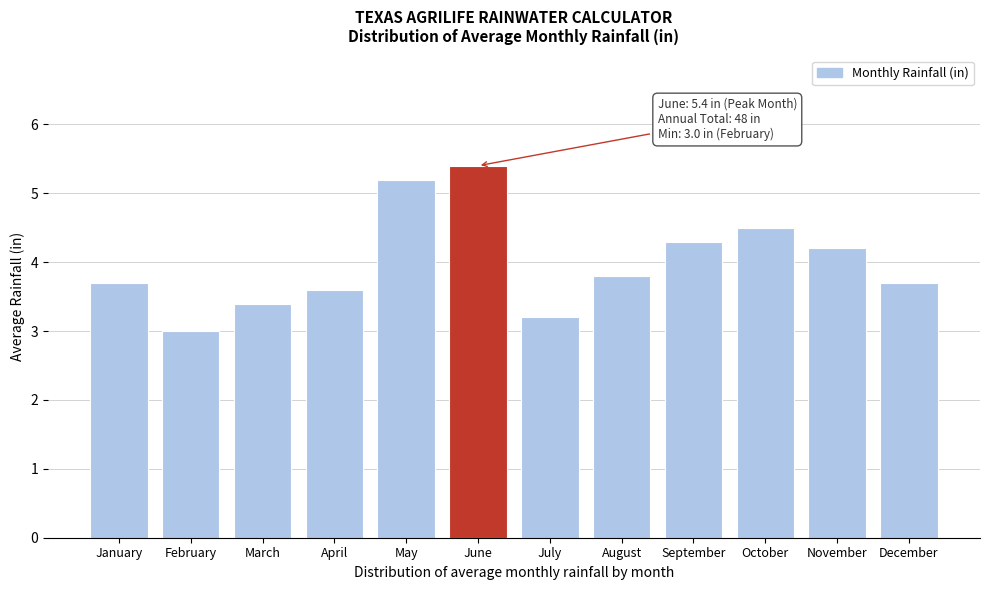

Reading left to right, list all the values displayed in this chart.

January=3.7	February=3.0	March=3.4	April=3.6	May=5.2	June=5.4	July=3.2	August=3.8	September=4.3	October=4.5	November=4.2	December=3.7